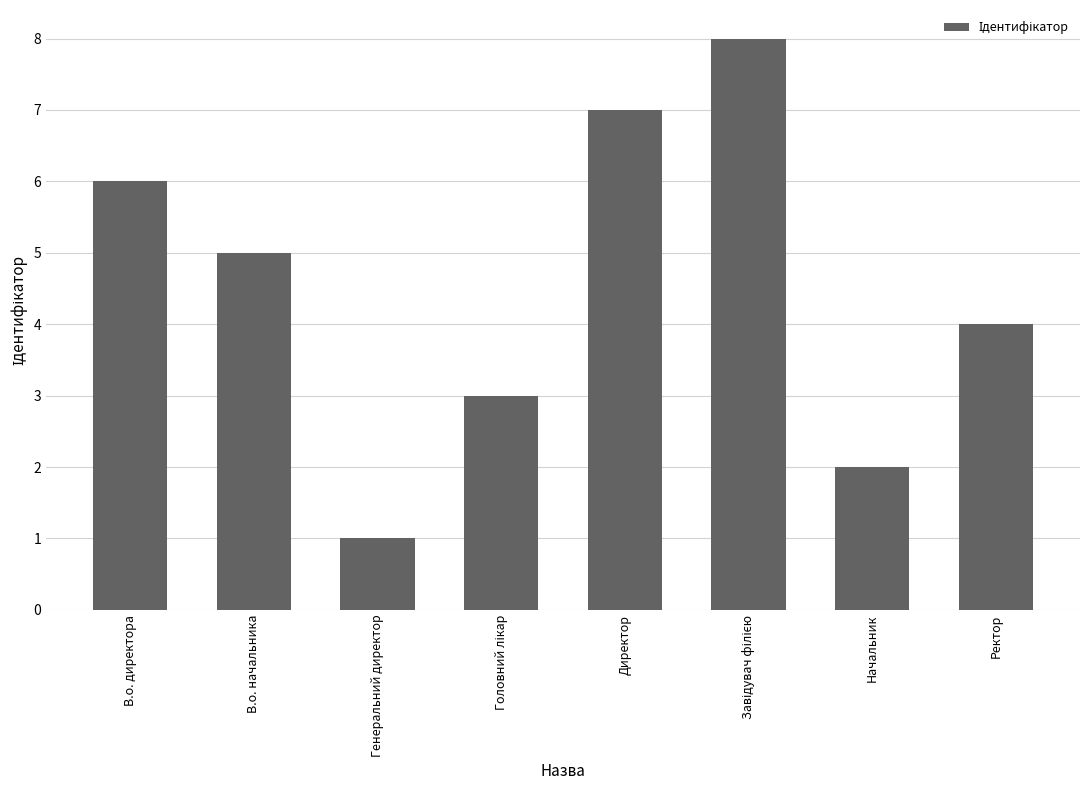

Reading left to right, list all the values displayed in this chart.

6	5	1	3	7	8	2	4